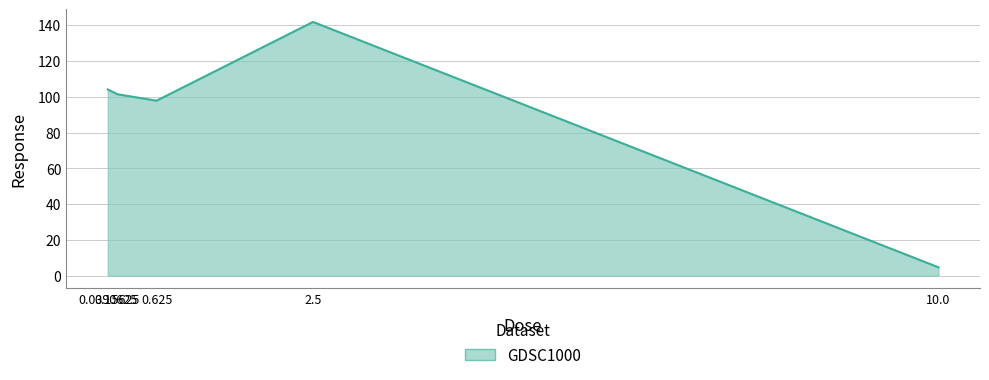

What is the sum of all values?

449.8